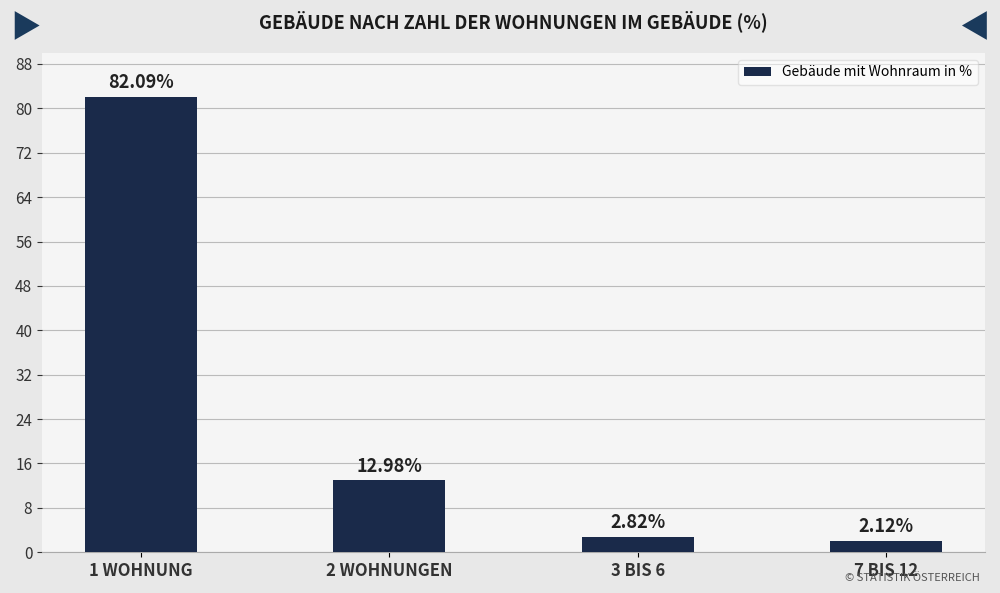

What is the maximum value shown in the chart?

82.1